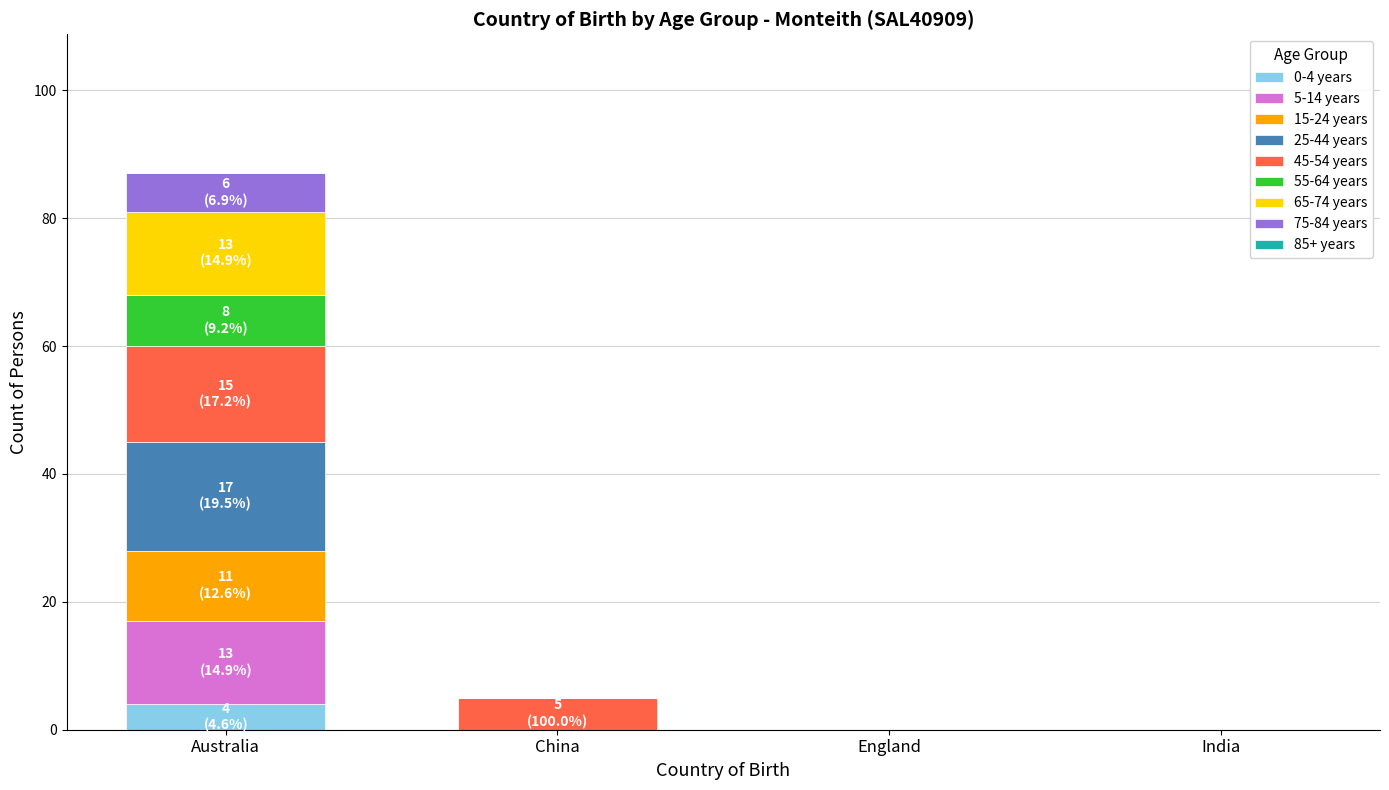

At which category is the sum across all series the highest?

Australia